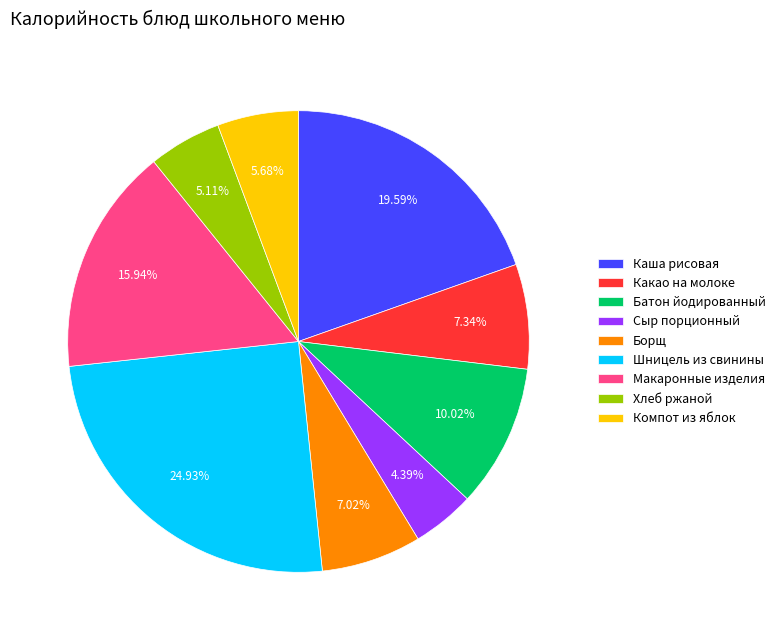

To the nearest percent, what is the average slice percentage?

11%